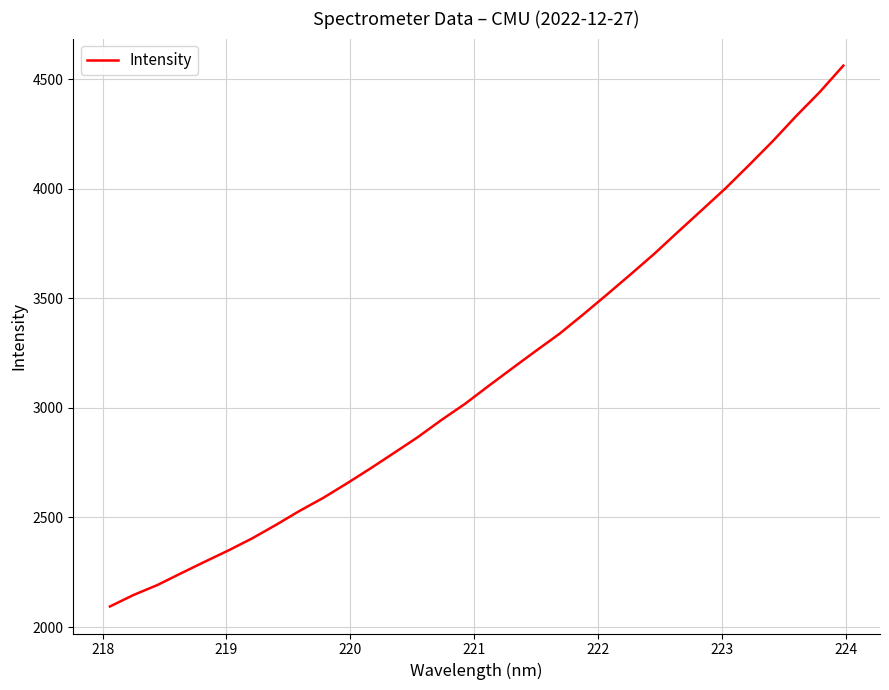

What is the difference between the maximum and minimum values?

2468.6